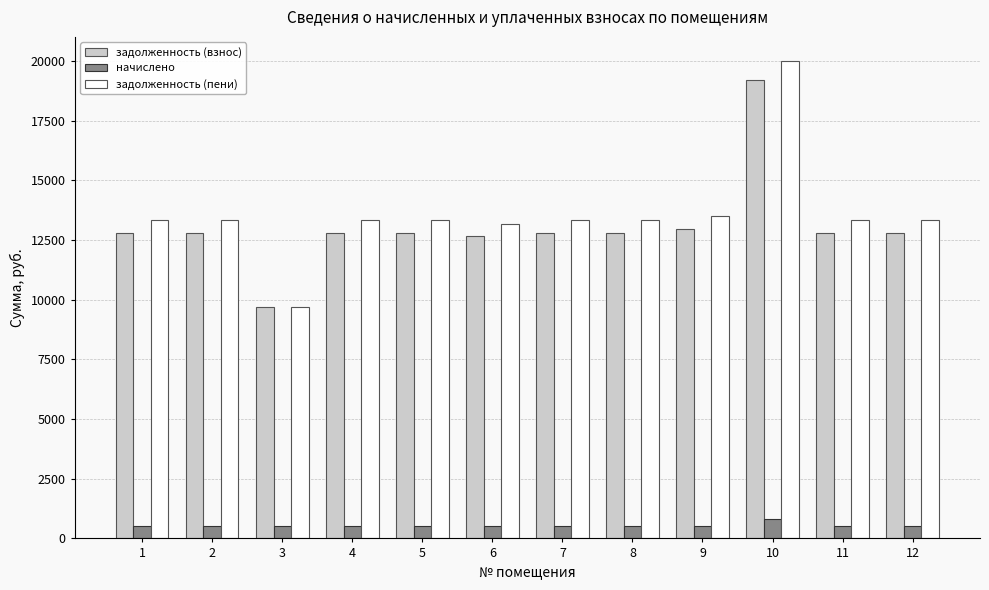

How many bars are there in each group?

3